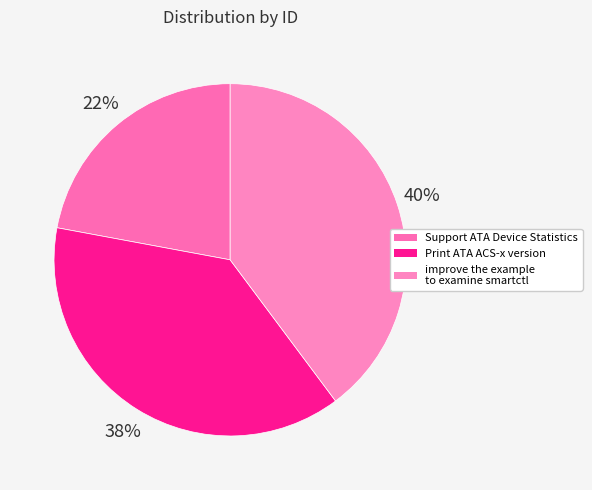

What is the ratio of the value at Support ATA Device Statistics to the value at Print ATA ACS-x version?

0.6